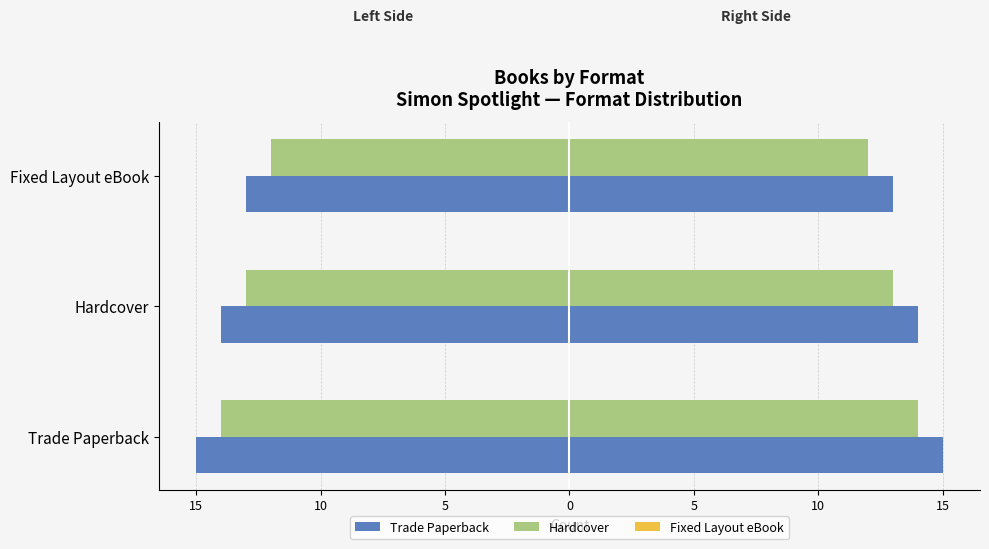

How many Trade Paperback values are between -15 and -13?

3